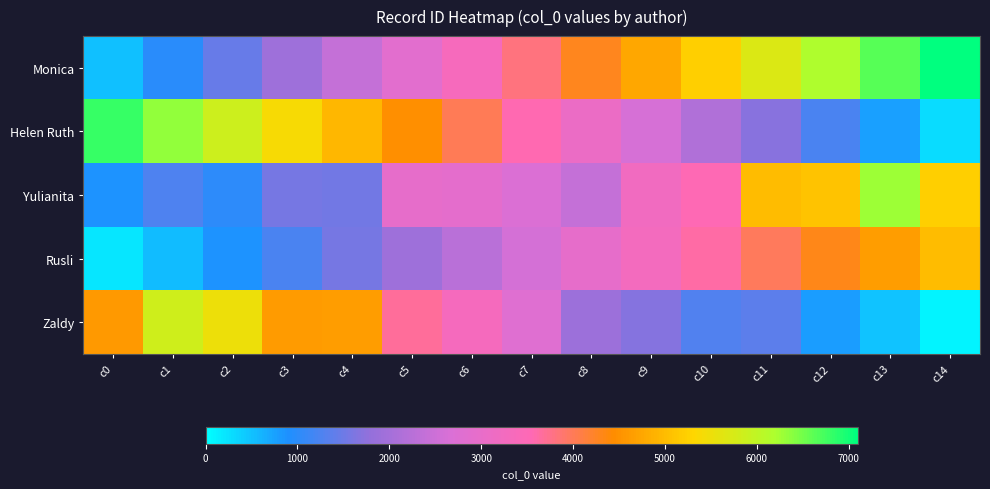

Which has a higher value, c4 or c7?

c7